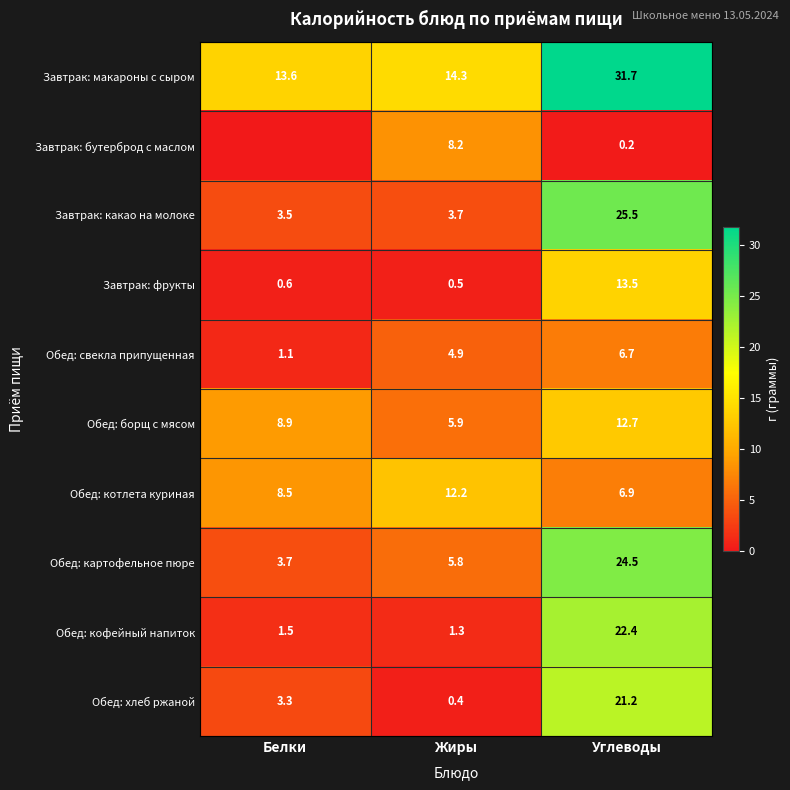

Rank the categories by Обед: свекла припущенная value from lowest to highest.

Белки, Жиры, Углеводы